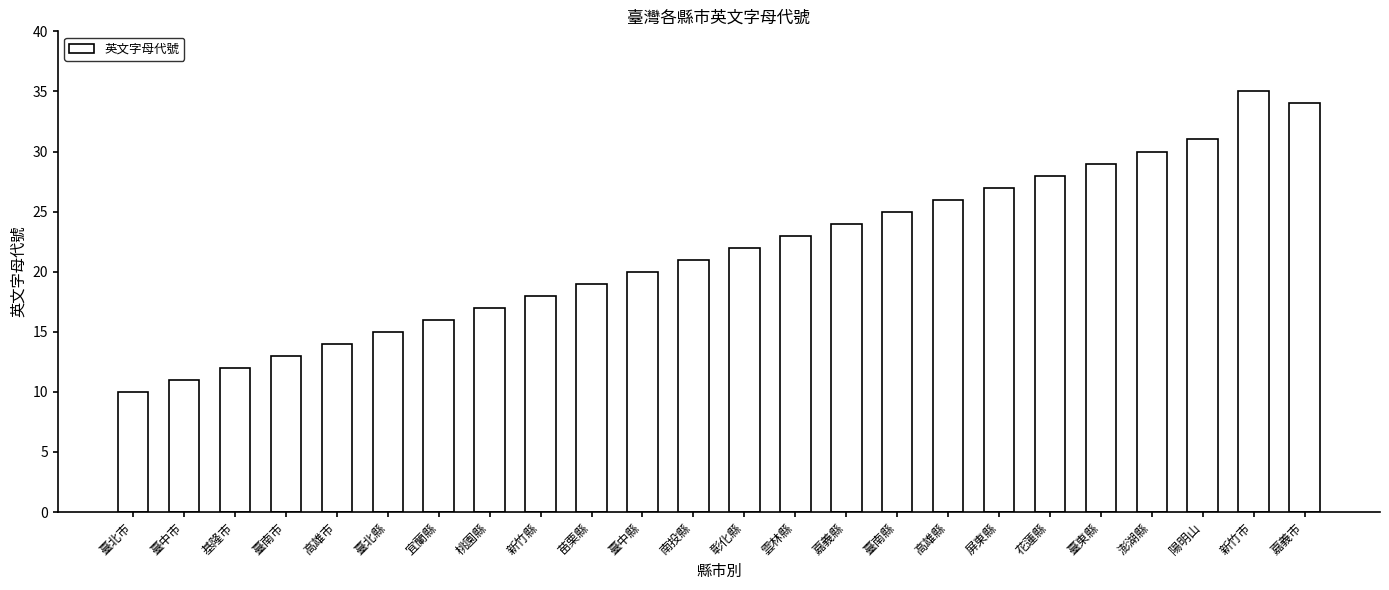

What is the approximate value at 南投縣?

21